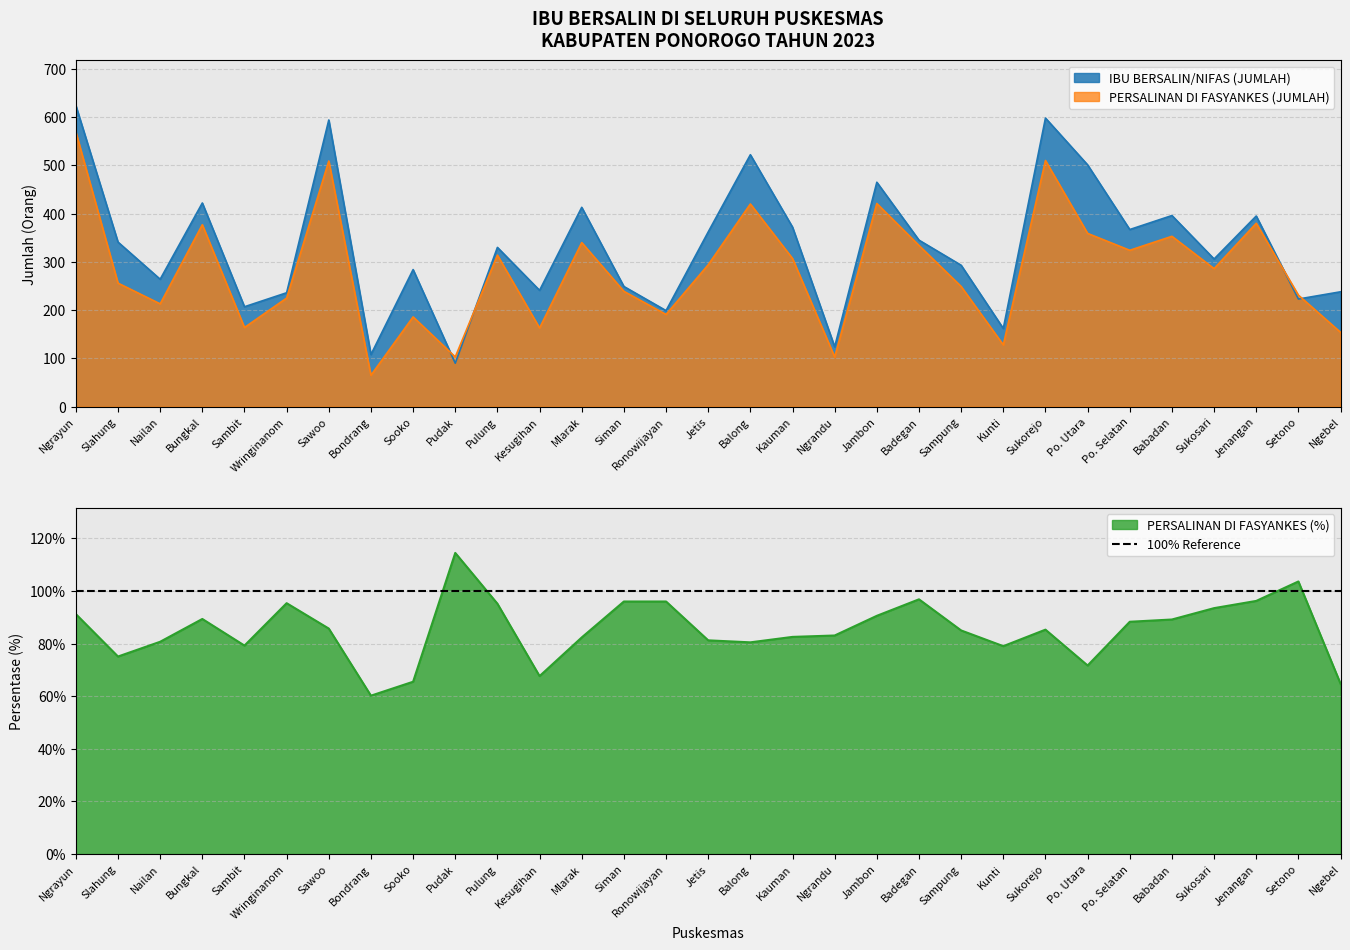

Rank the series by their maximum value, from lowest to highest.

PERSALINAN DI FASYANKES (%), PERSALINAN DI FASYANKES (JUMLAH), IBU BERSALIN/NIFAS (JUMLAH)